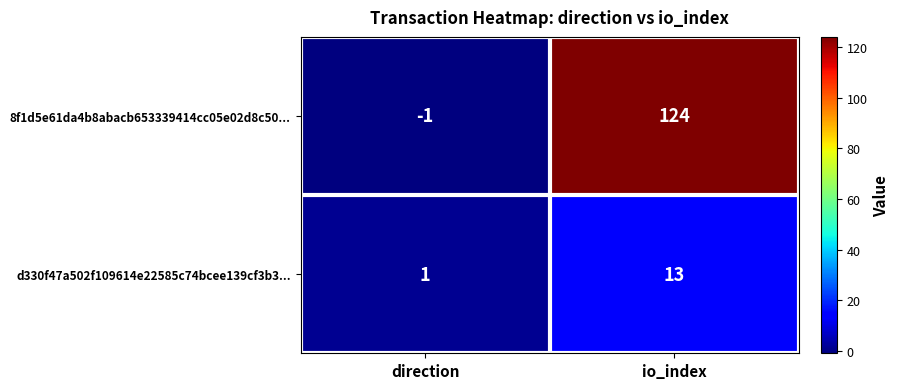

The 8f1d5e61da4b8abacb653339414cc05e02d8c50... series shows -1 at direction. True or false?

True